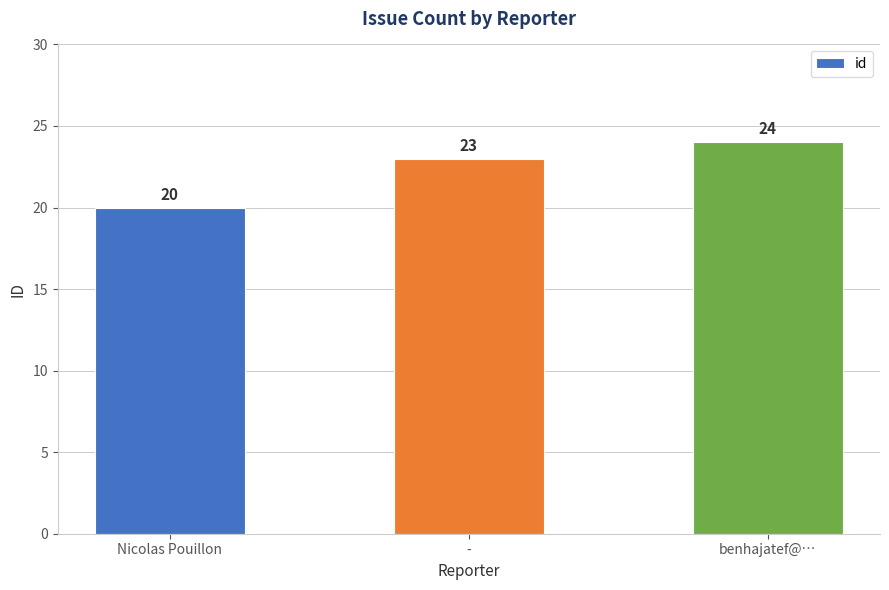

Is it true that the value at benhajatef@… is 24?

True